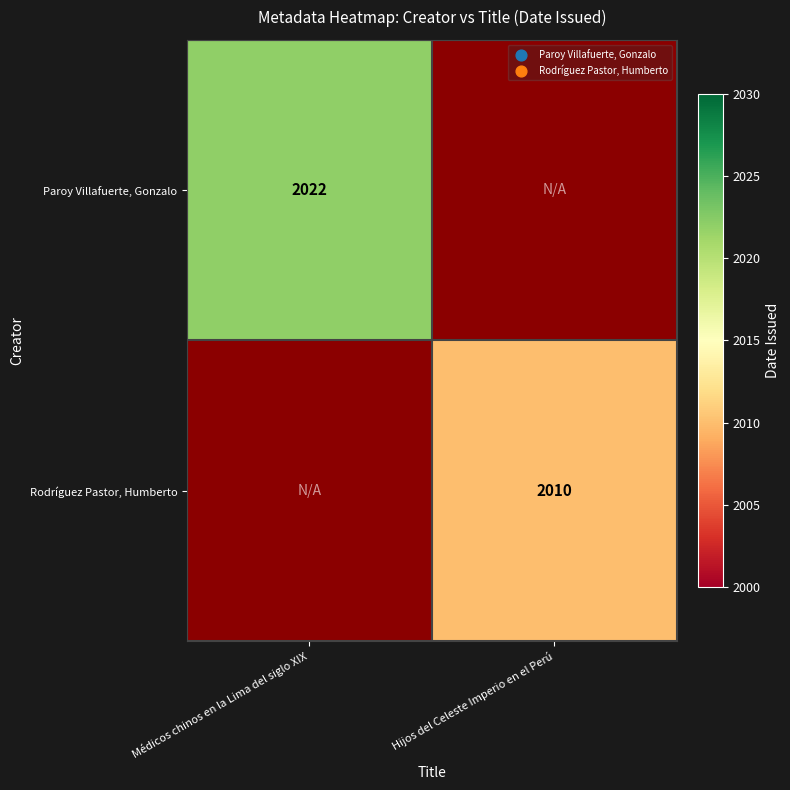

Between Hijos del Celeste Imperio en el Perú and Médicos chinos en la Lima del siglo XIX, which is larger?

Médicos chinos en la Lima del siglo XIX